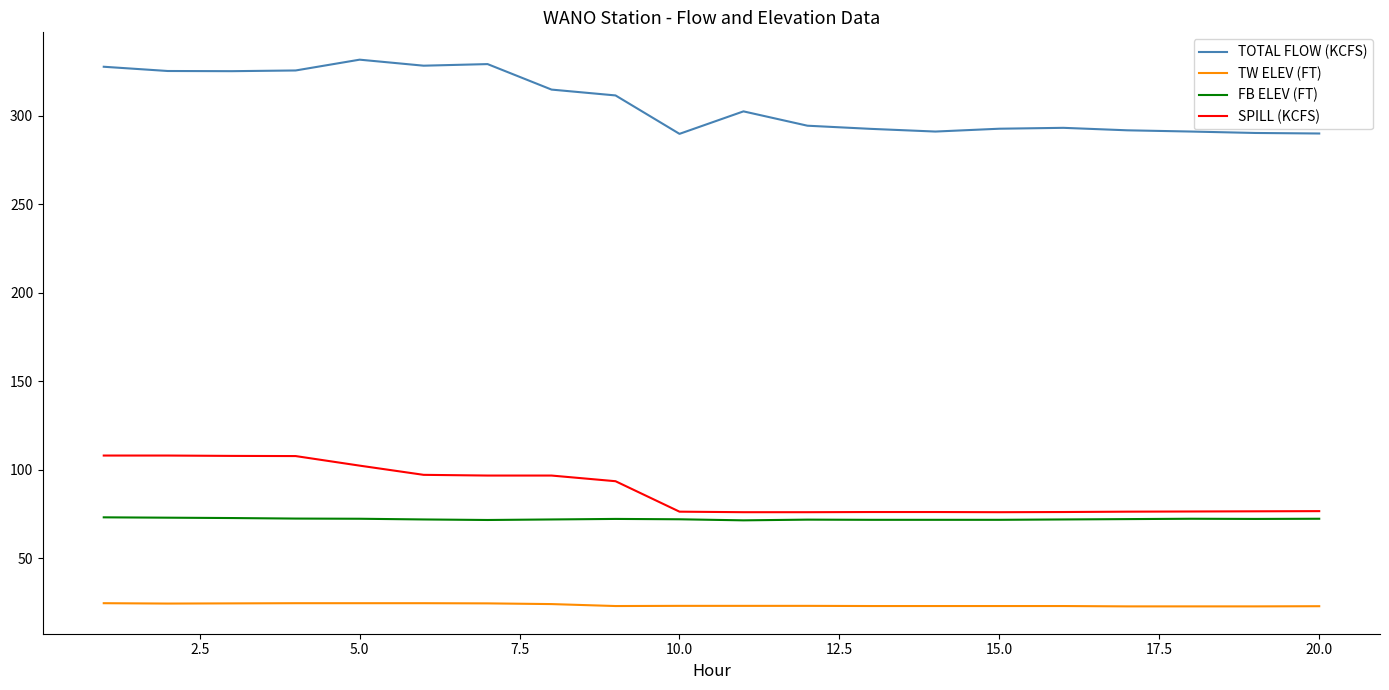

What is the difference between the maximum and minimum values in the SPILL (KCFS) series?

32.0